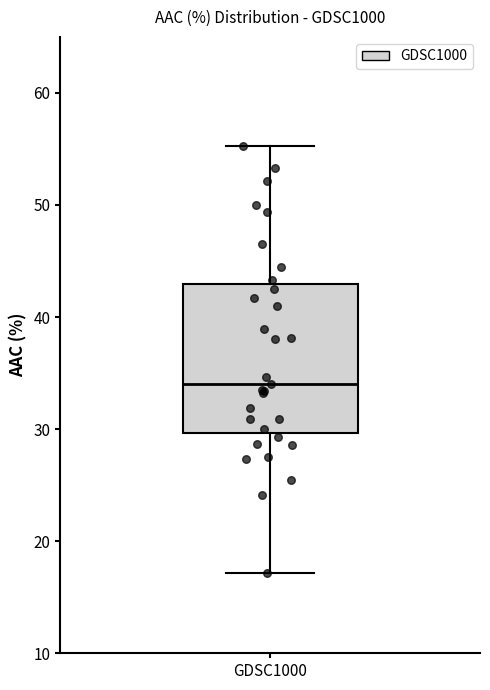

Read this box plot against the y-axis: the position of the median line, the range covered by the box, and the ends of both whiskers. The values are not printed on the chart, so give them approximately, as read against the axis.

median 34, box 30 to 43, whiskers 17 to 55